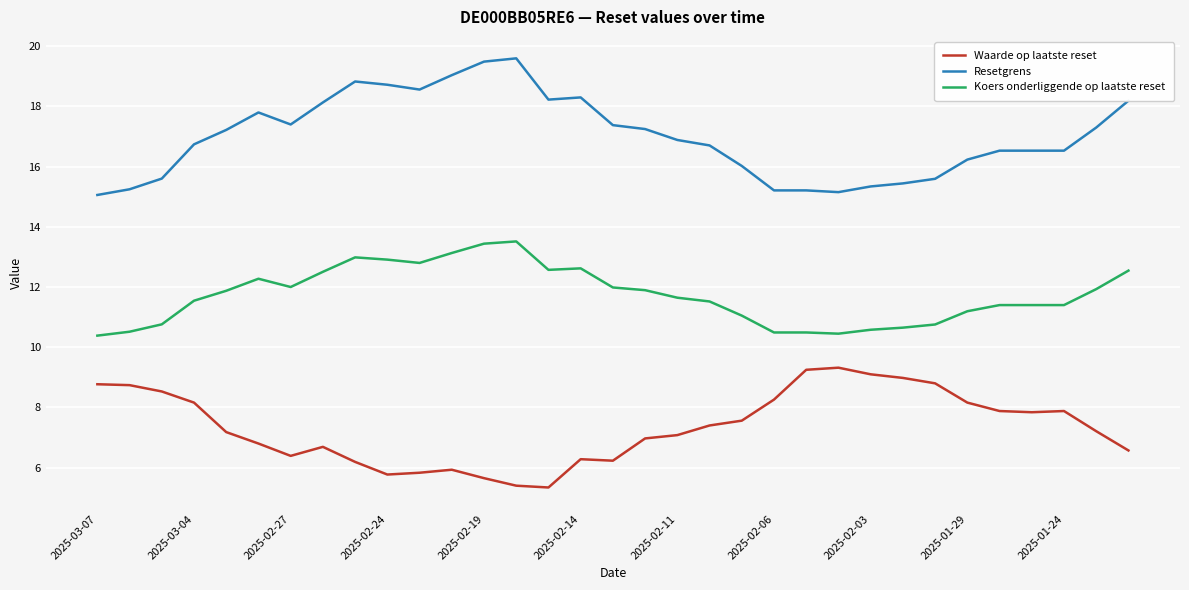

Is this an area chart (filled region under the line)?

No